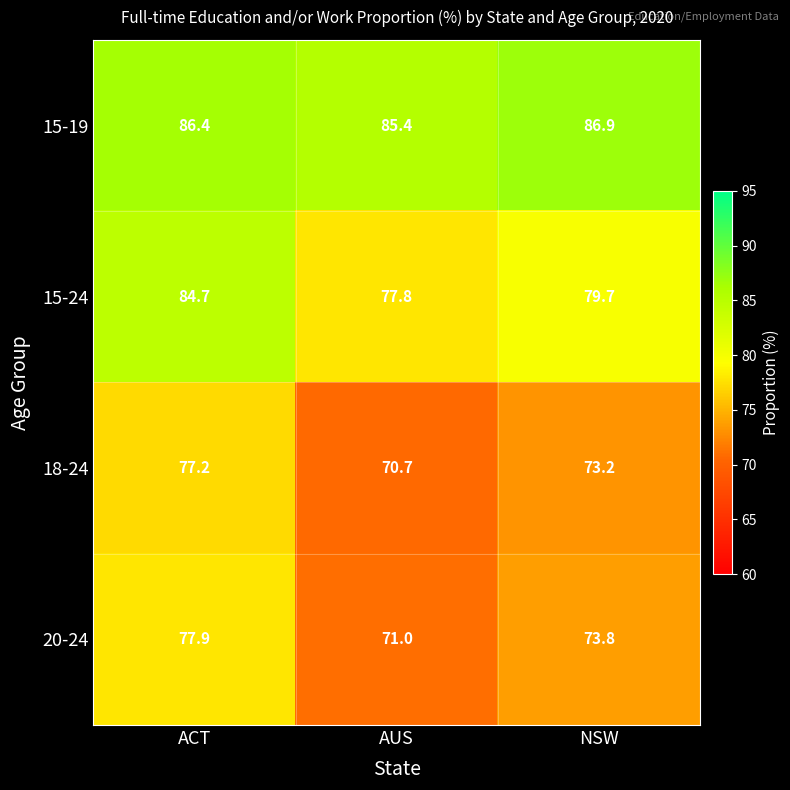

Reading right to left, extract all data points from this chart.

15-19: NSW=86.9	AUS=85.4	ACT=86.4
15-24: NSW=79.7	AUS=77.8	ACT=84.7
18-24: NSW=73.2	AUS=70.7	ACT=77.2
20-24: NSW=73.8	AUS=71.0	ACT=77.9